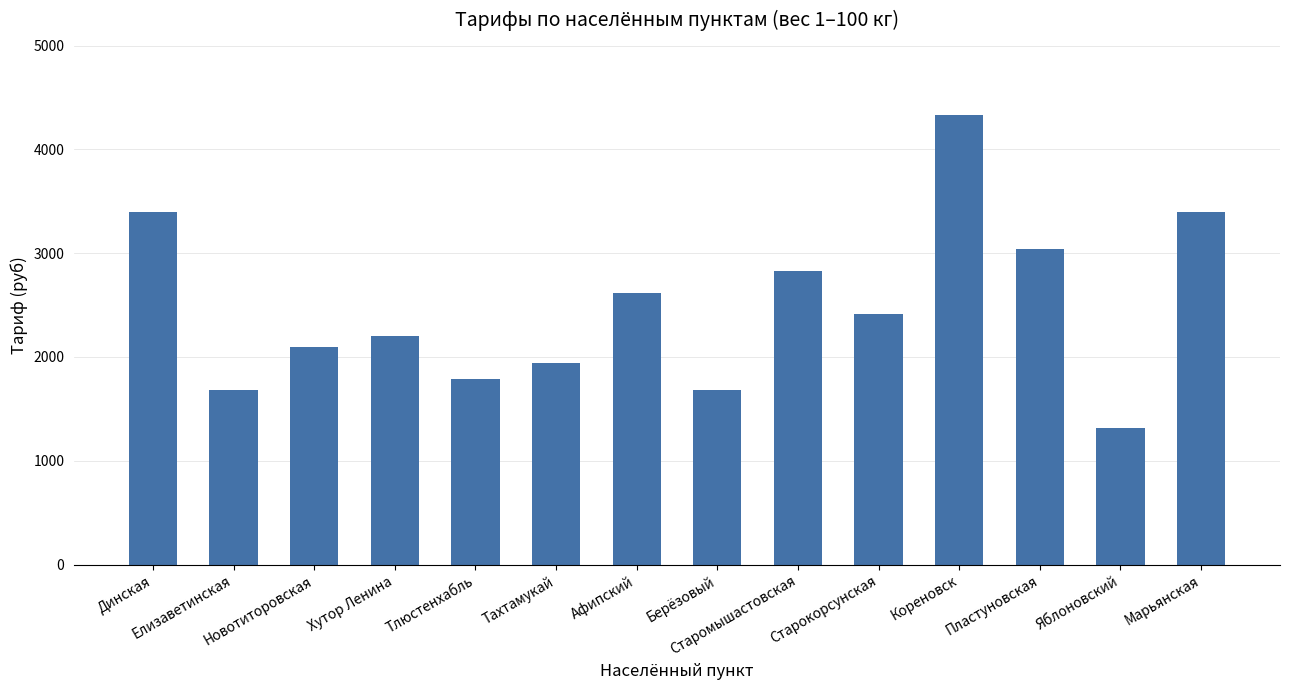

What is the value of the 1st bar from the left?

3400